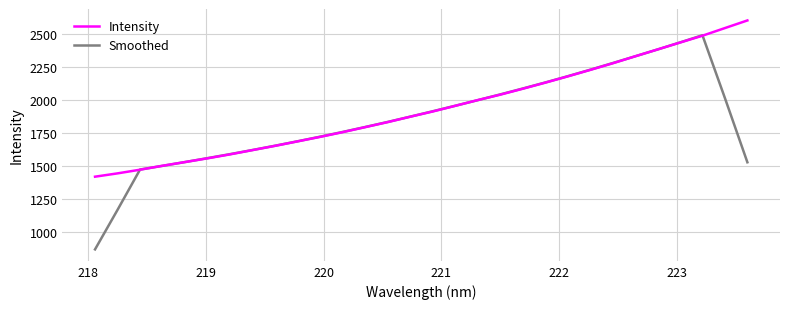

What is the lowest value of the Intensity series?

1417.5